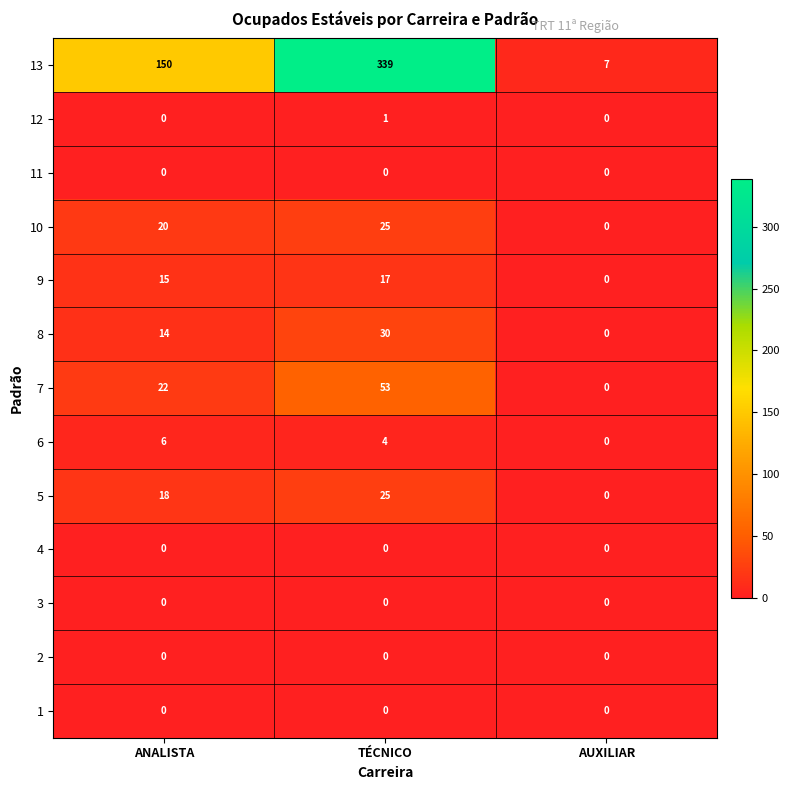

What is the difference between the highest and lowest values at ANALISTA?

150